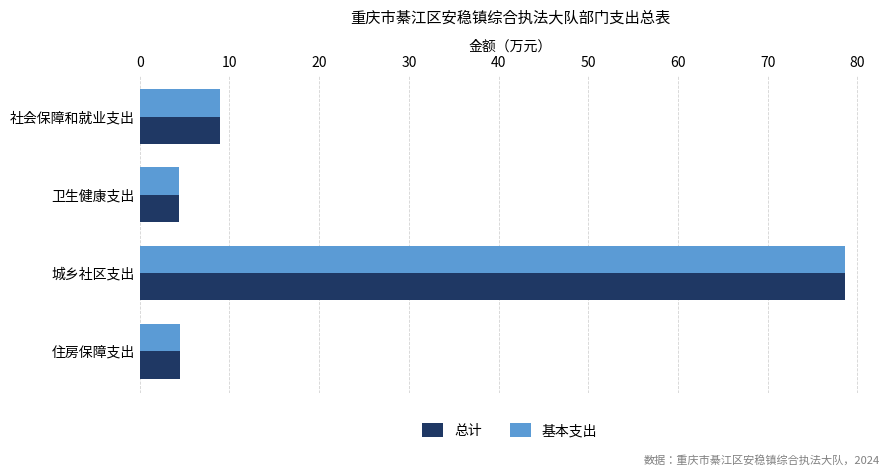

Where is 总计 nearest to the value 41?

社会保障和就业支出